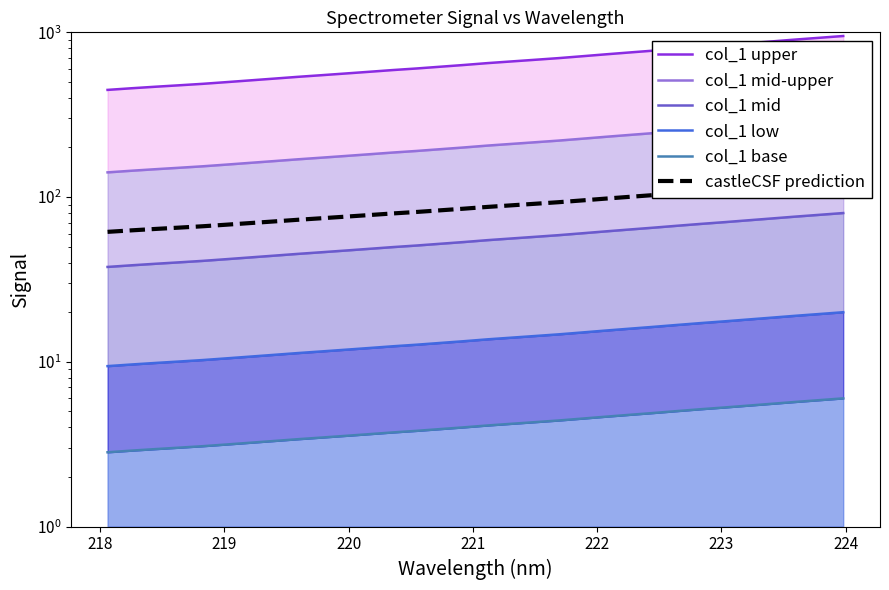

Rank the series at 220 from lowest to highest value.

col_1 base, col_1 low, col_1 mid, castleCSF prediction, col_1 mid-upper, col_1 upper